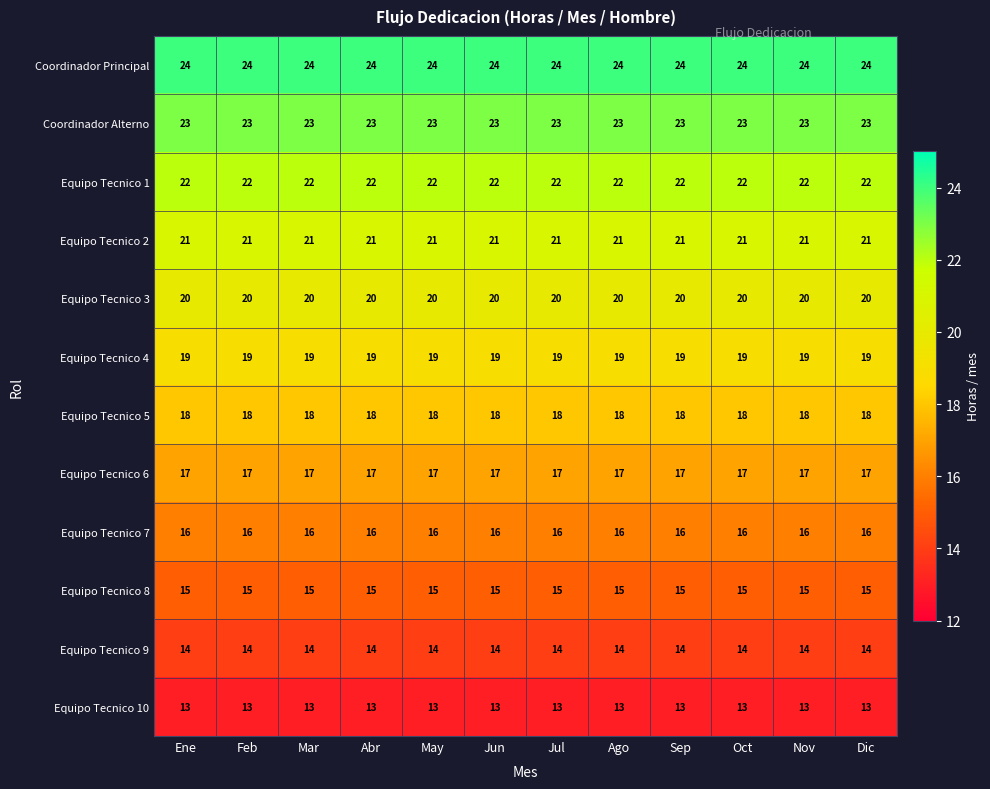

What is the spread (max minus min) of values at Ene?

11